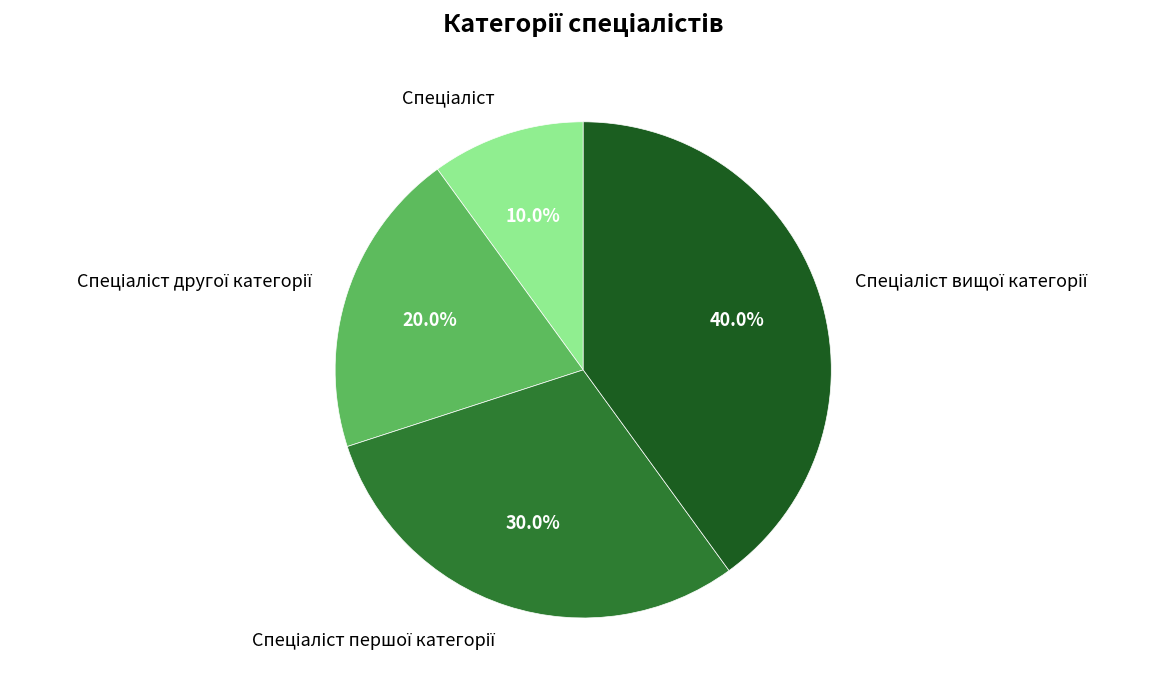

Does any single category account for the majority?

No